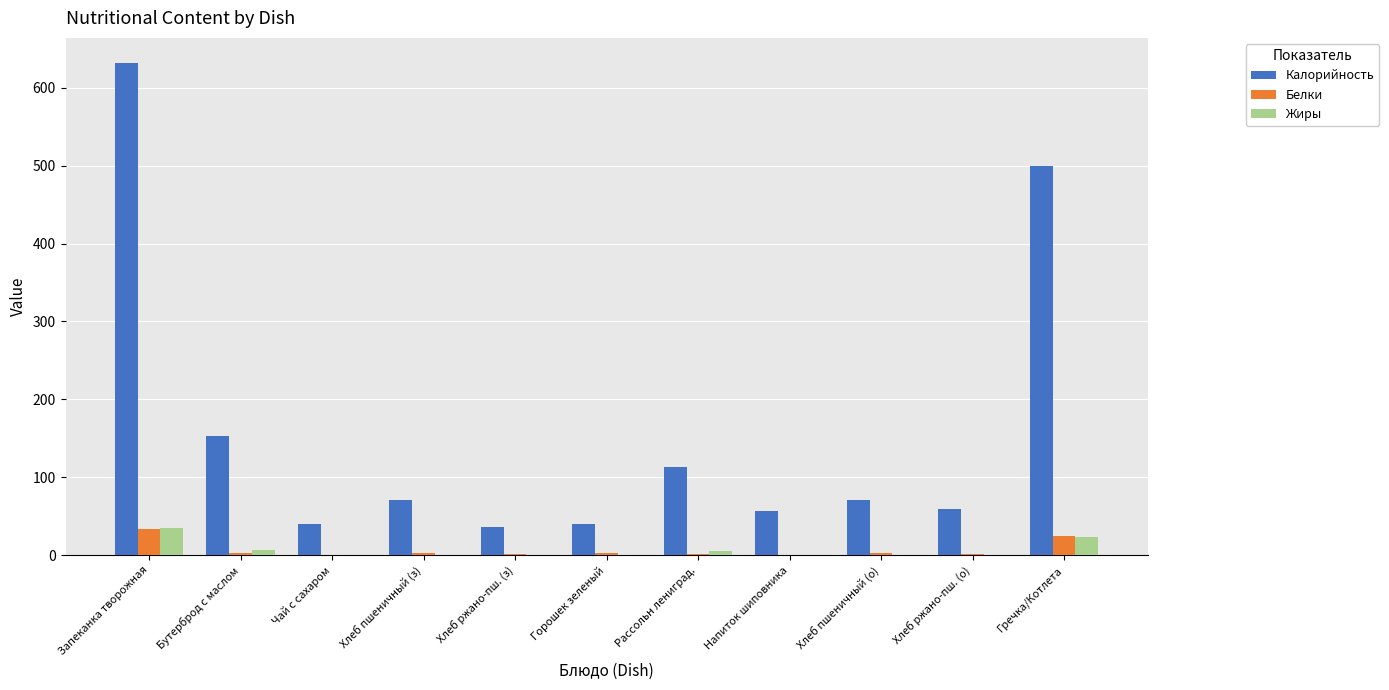

Is the value of Жиры at Запеканка творожная greater than the value of Белки at Хлеб пшеничный (о)?

Yes